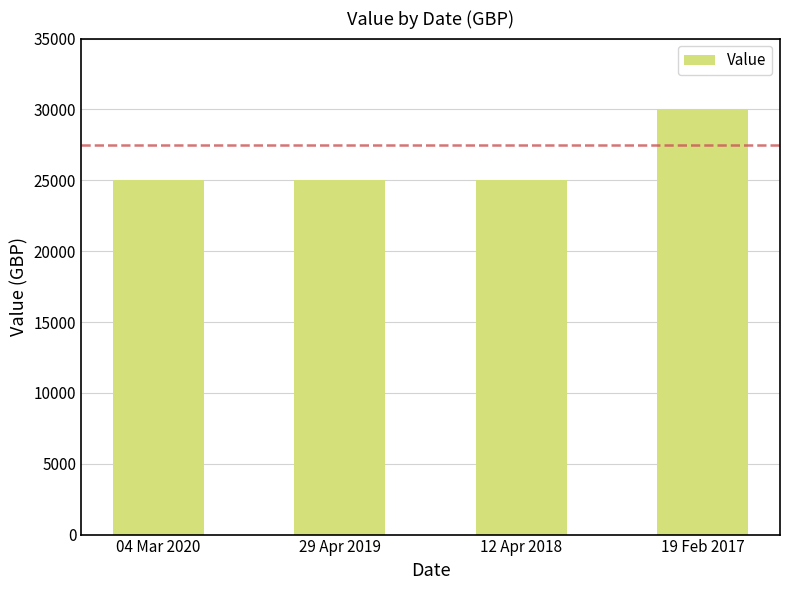

Count the values in the range 25000 to 30000.

4